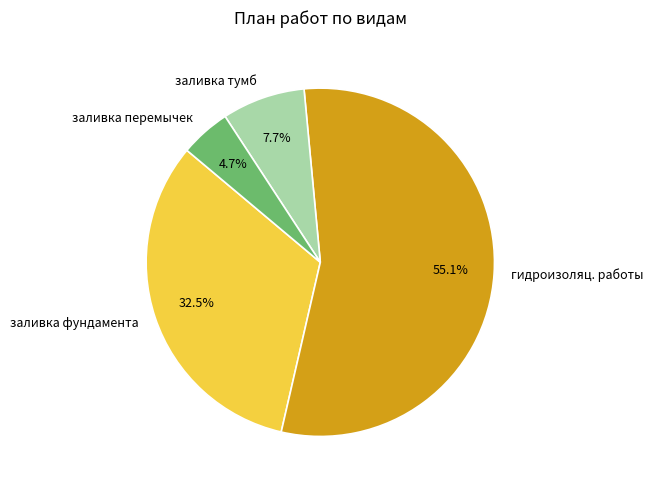

Which category has the smallest portion of the pie?

заливка перемычек